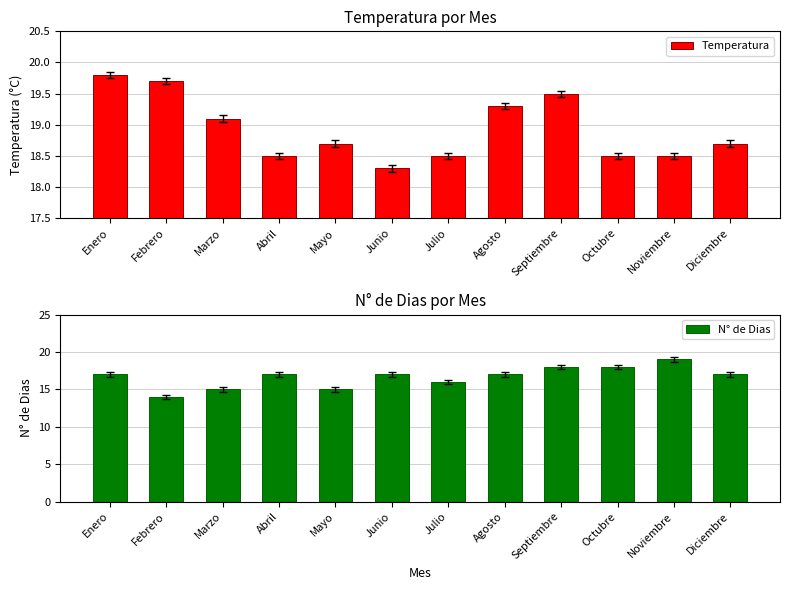

List the series in order of their peak value, lowest first.

N° de Dias, Temperatura